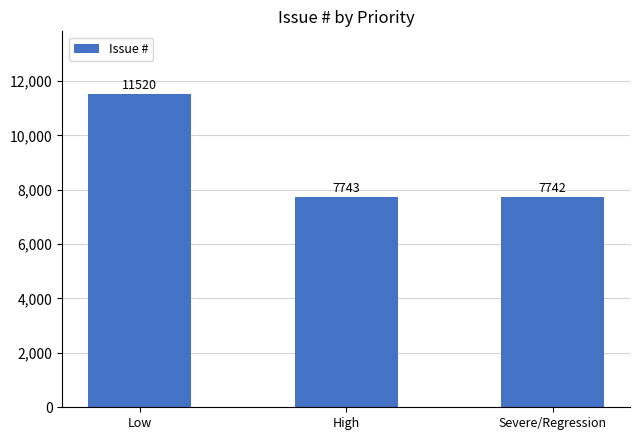

Reading right to left, extract all data points from this chart.

7742	7743	11520